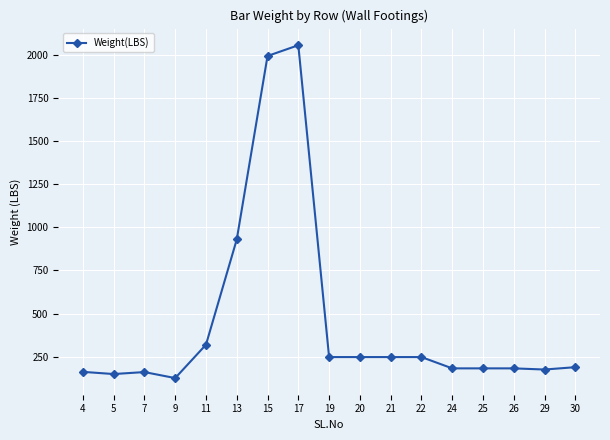

What is the difference between the maximum and minimum values?

1931.1